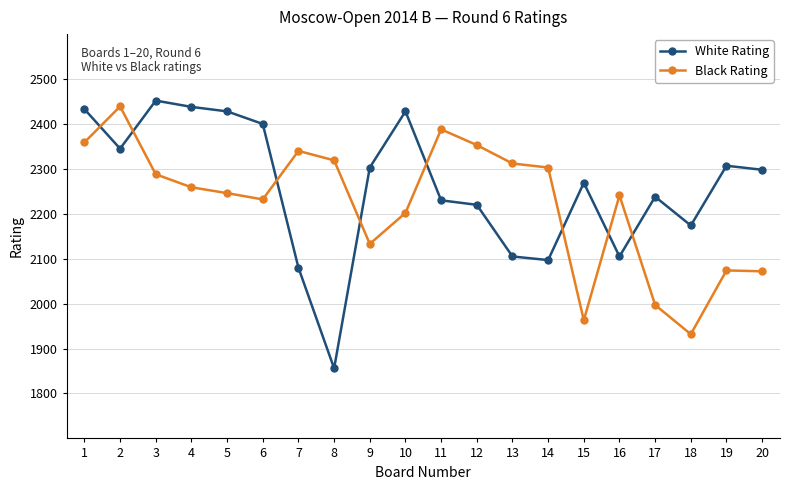

Which series has the largest range (max minus min)?

White Rating